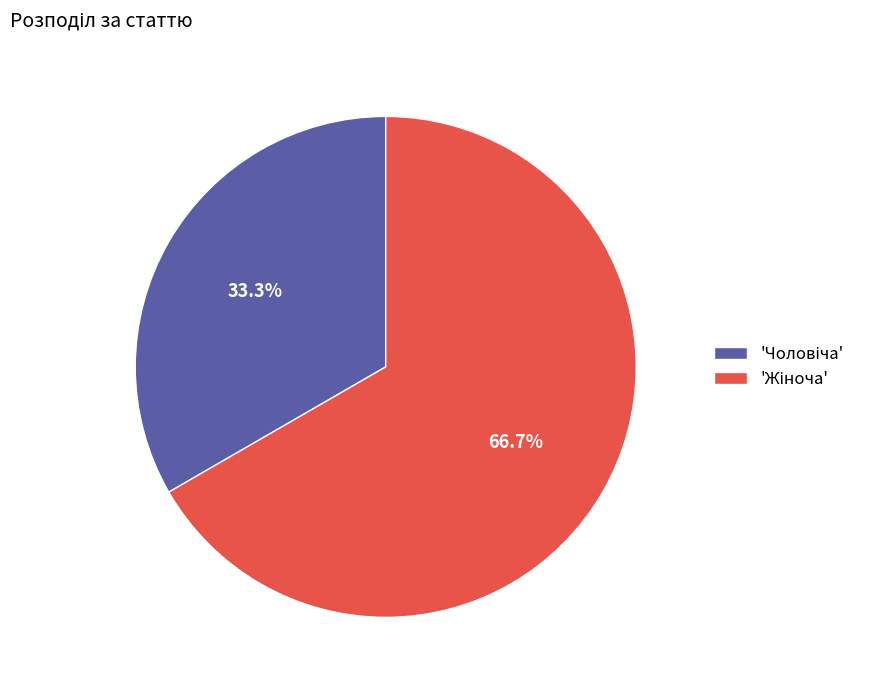

Is there a majority slice in this chart?

Yes